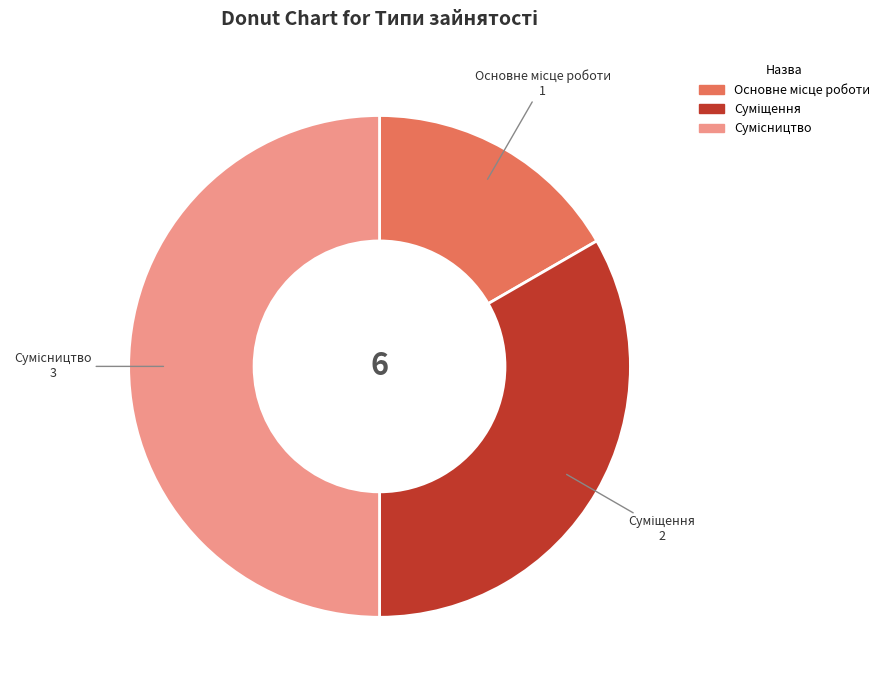

How many slices are in this pie chart?

3